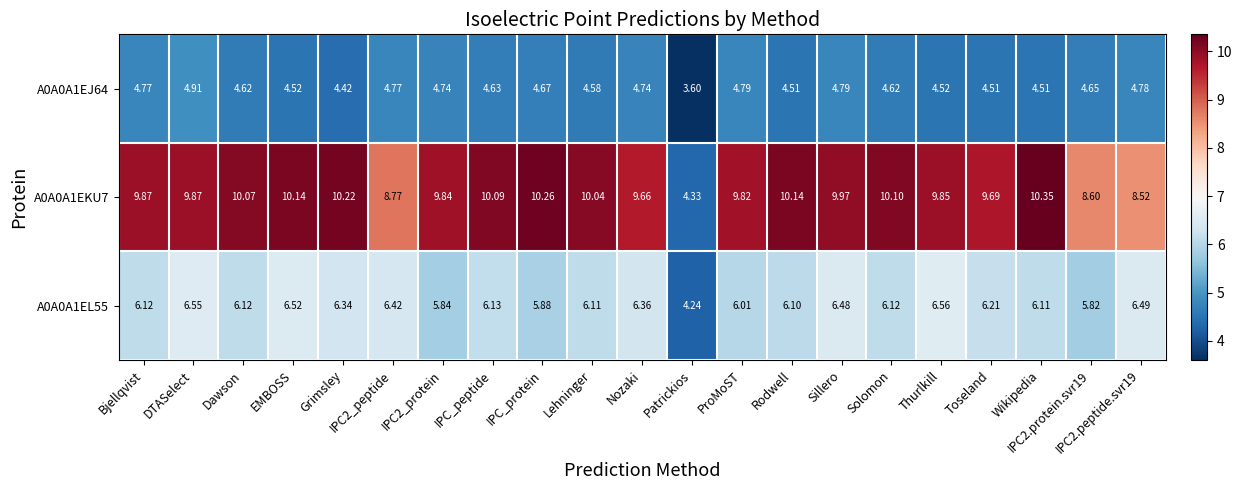

Where is A0A0A1EJ64 nearest to the value 4?

Patrickios